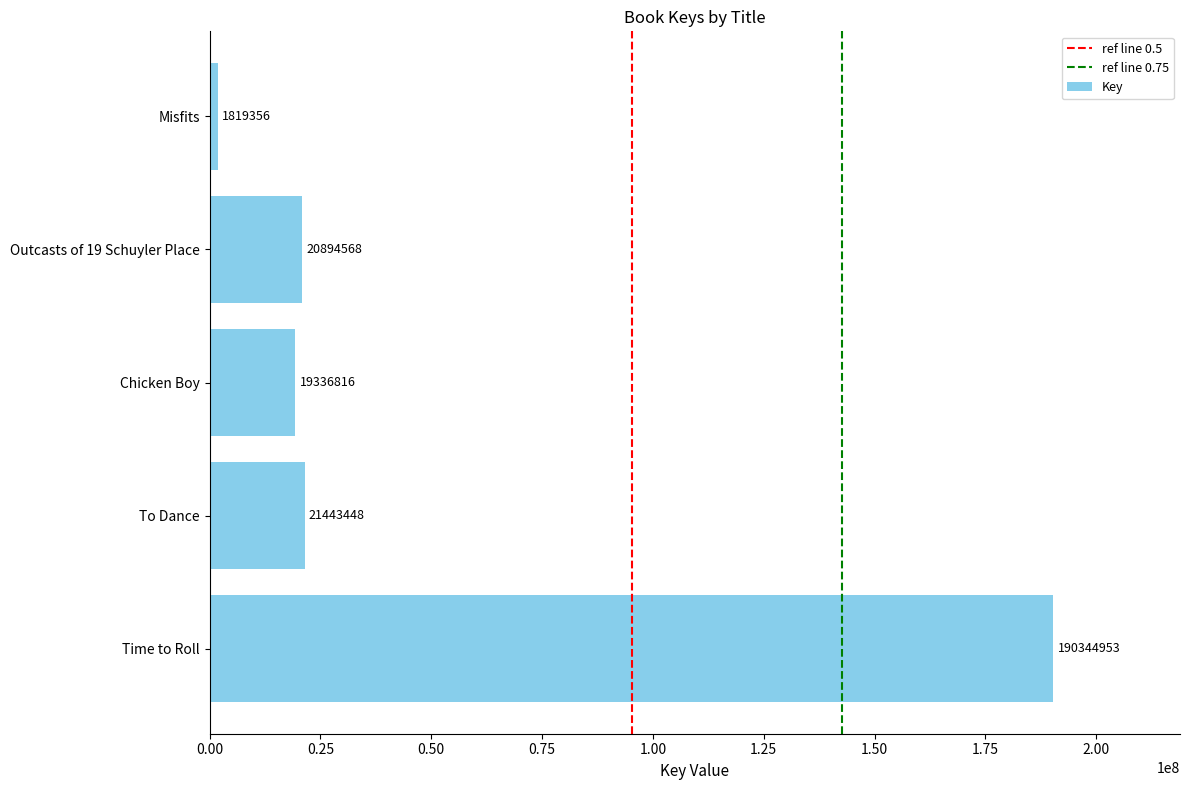

What is the difference between the maximum and minimum values?

188525597